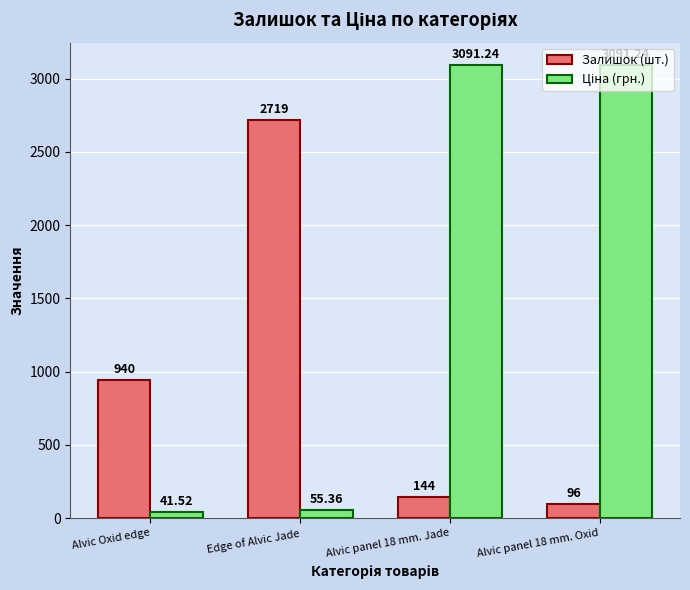

What is the sum of all Залишок (шт.) values?

3899.0